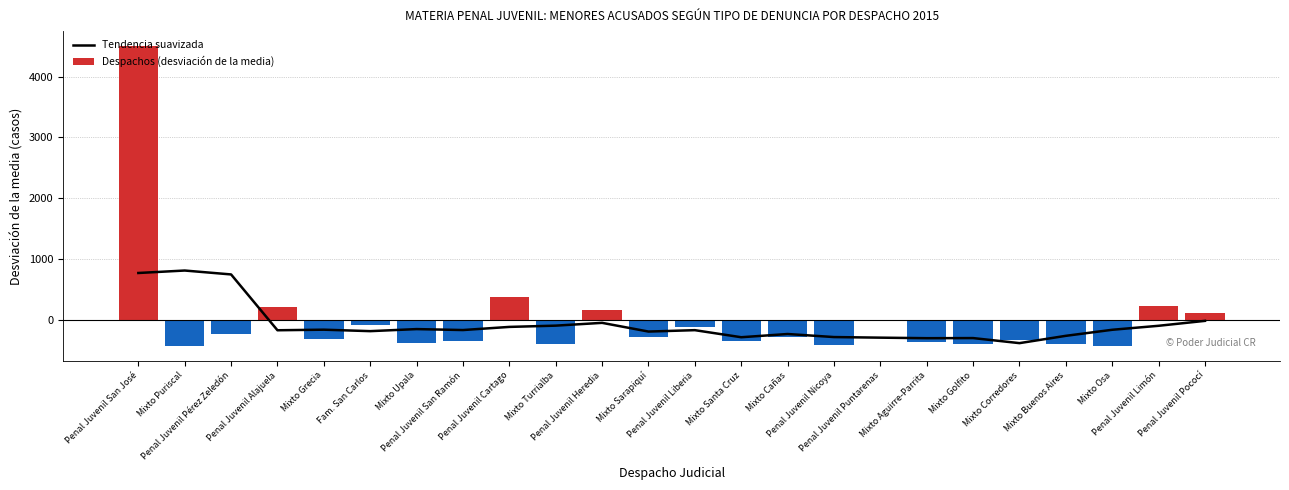

Which series changed the most between Mixto Puriscal and Mixto Turrialba?

Tendencia suavizada